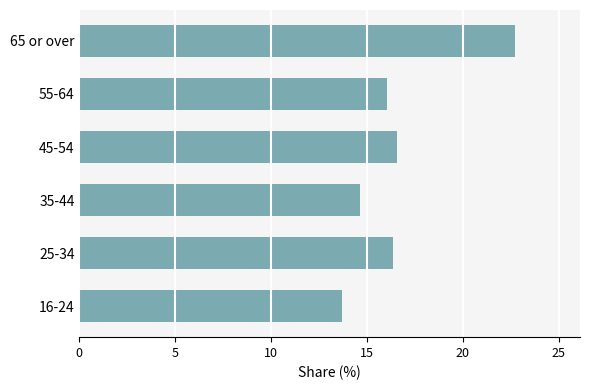

What is the maximum value shown in the chart?

22.7